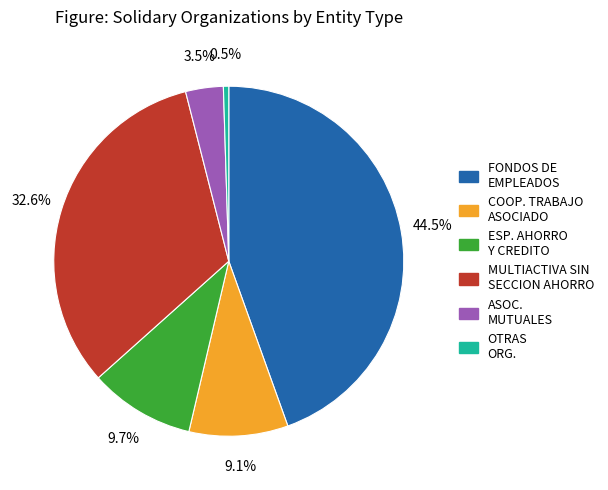

Does any single category account for the majority?

No